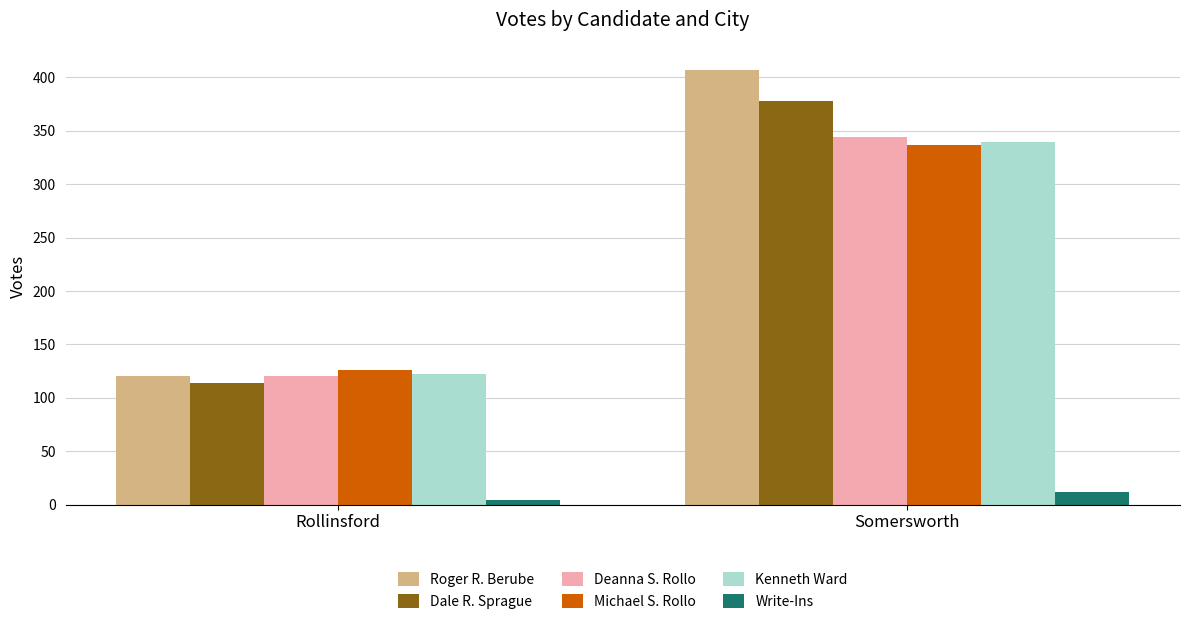

Which series has the largest total across all categories?

Roger R. Berube